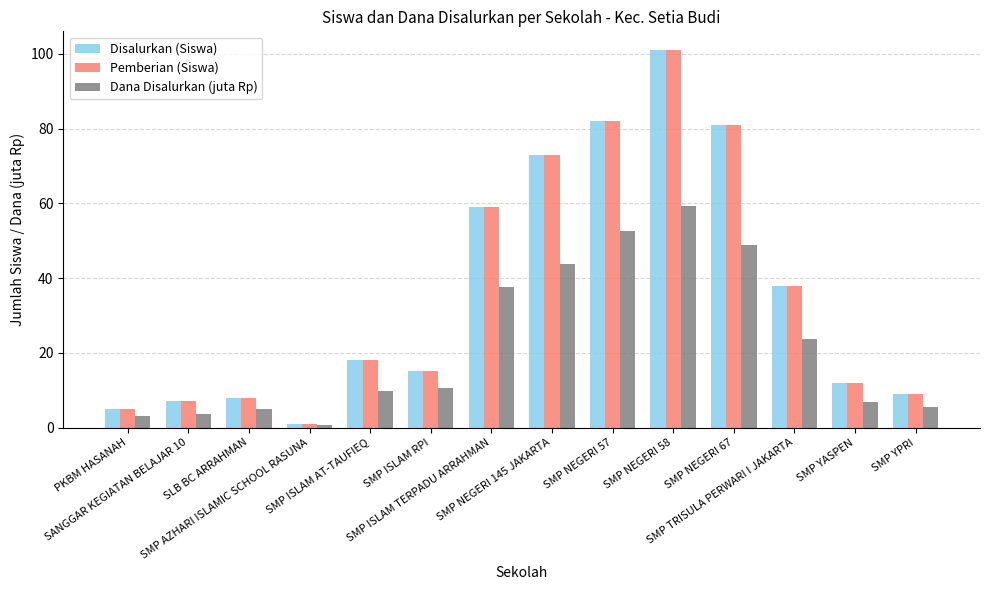

Is it true that Pemberian (Siswa) equals 8.0 at SLB BC ARRAHMAN?

True